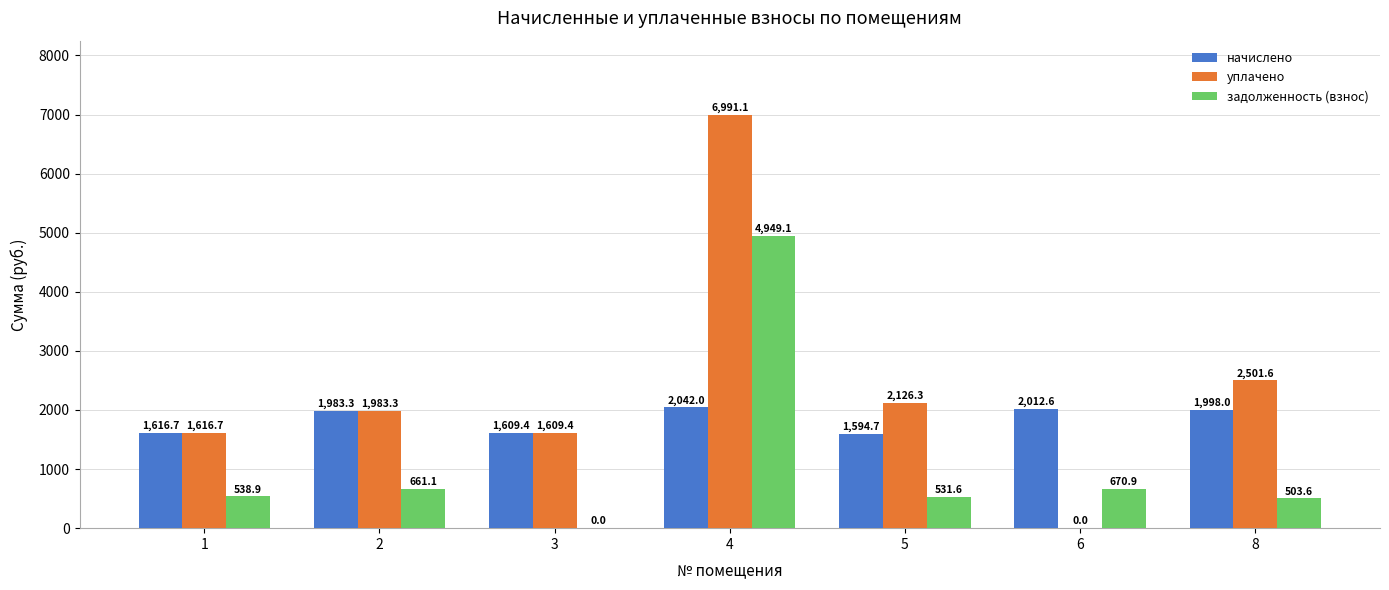

Which series has the largest total across all categories?

уплачено